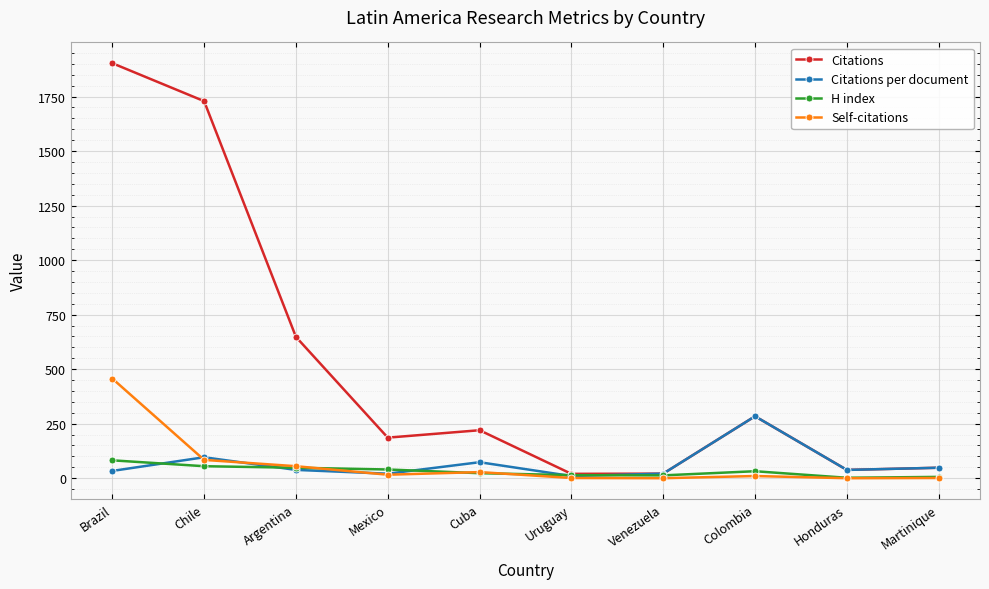

What is the difference between the Citations per document values at Honduras and Venezuela?

17.0